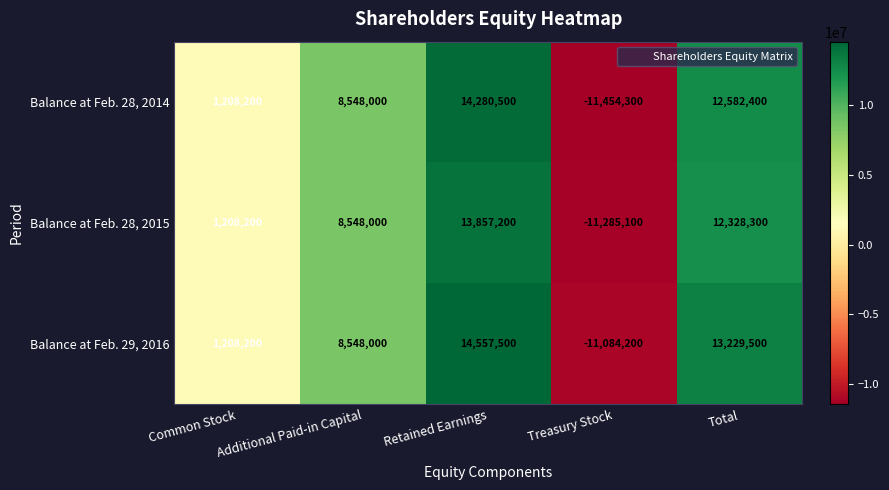

What is the difference between the second highest and second lowest values in the Balance at Feb. 28, 2014 series?

11374200